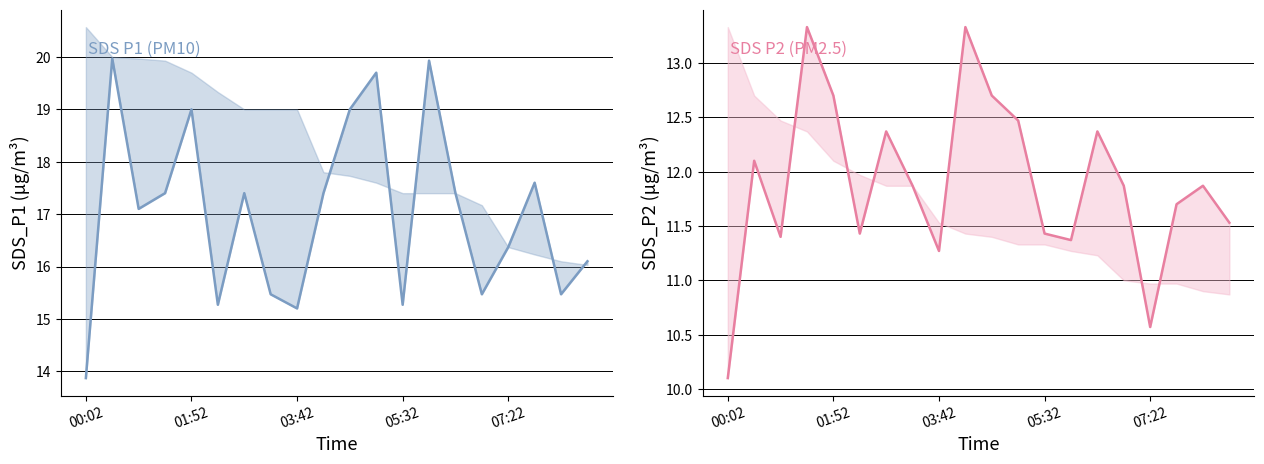

List the series in order of their peak value, highest first.

SDS_P1, SDS_P2